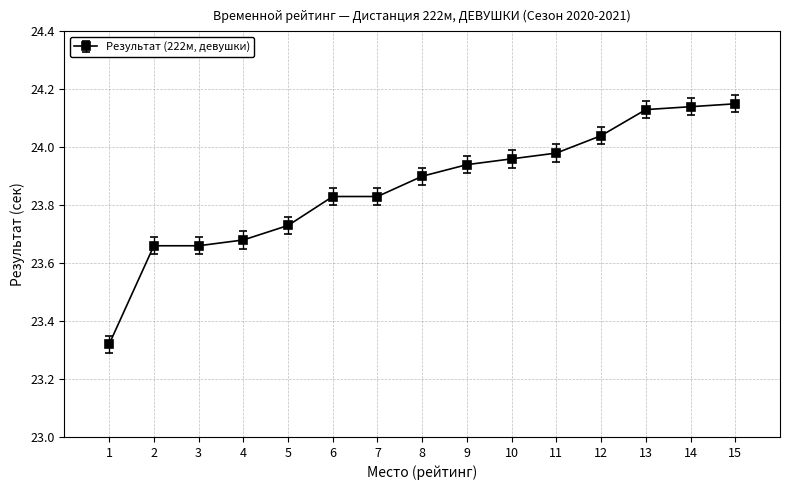

What is the difference between the maximum and second lowest values?

0.5